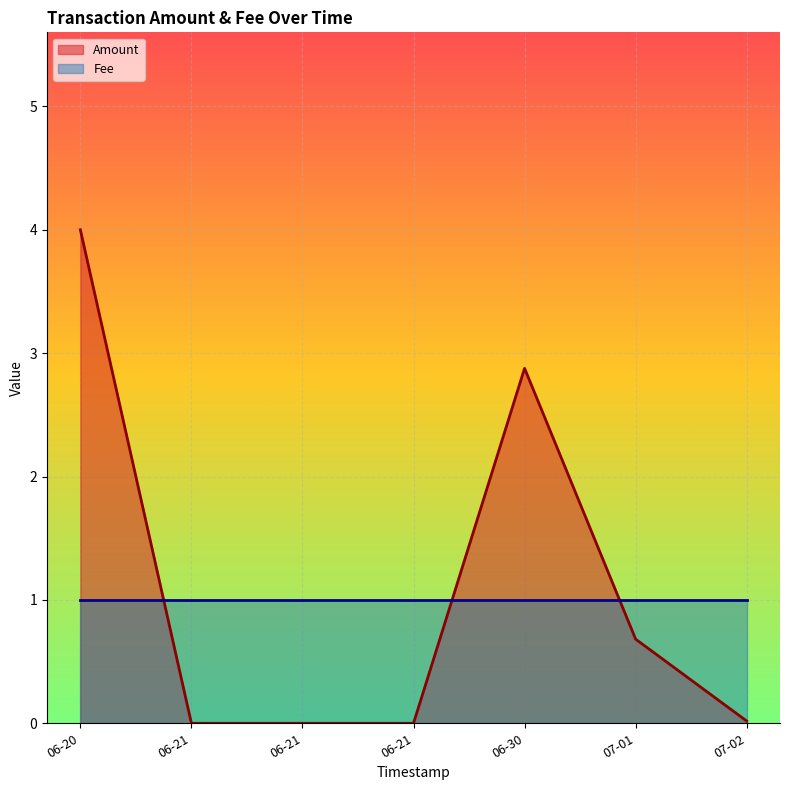

True or false: Amount and Fee intersect in this chart.

True